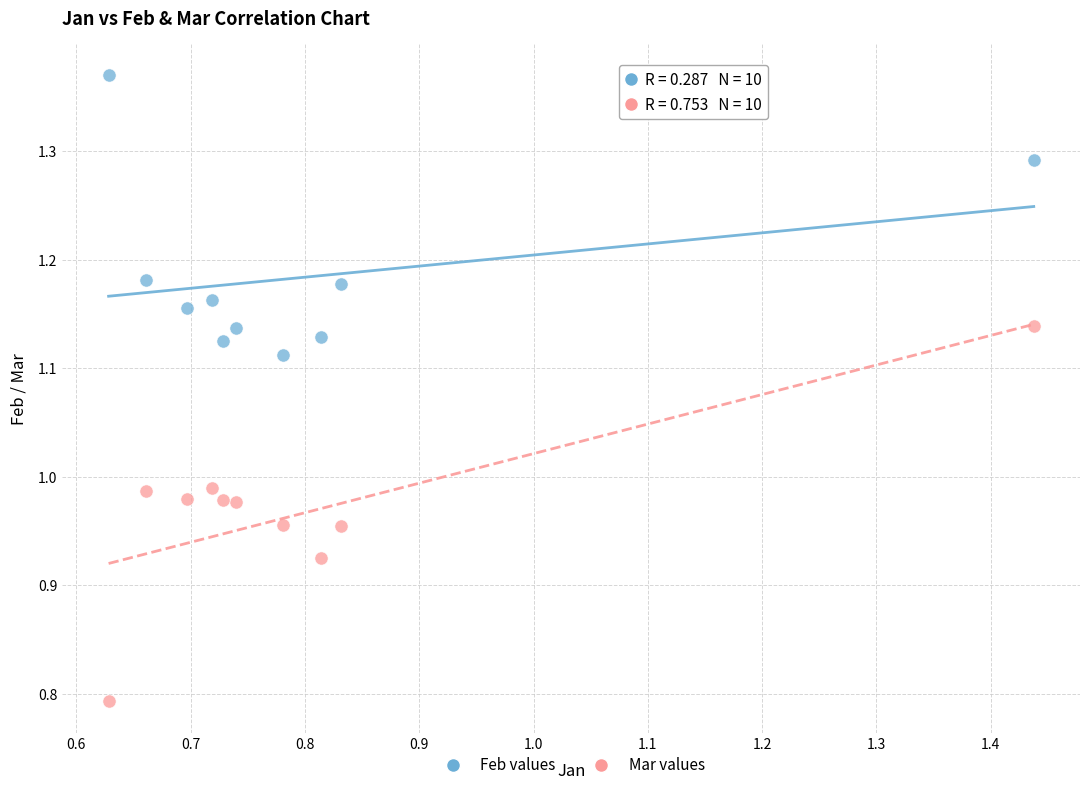

Which series reaches the maximum Y coordinate?

Feb values